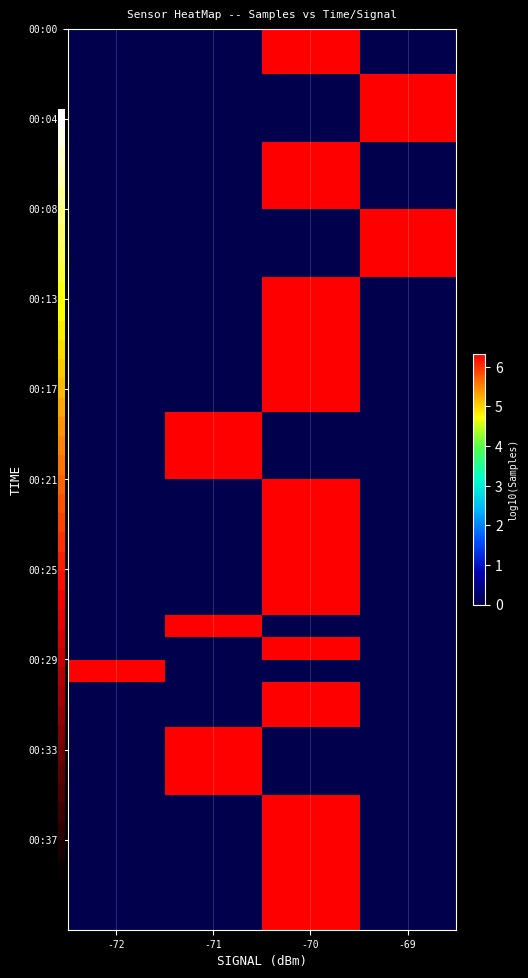

Which has a higher value, -70 or -72?

-70